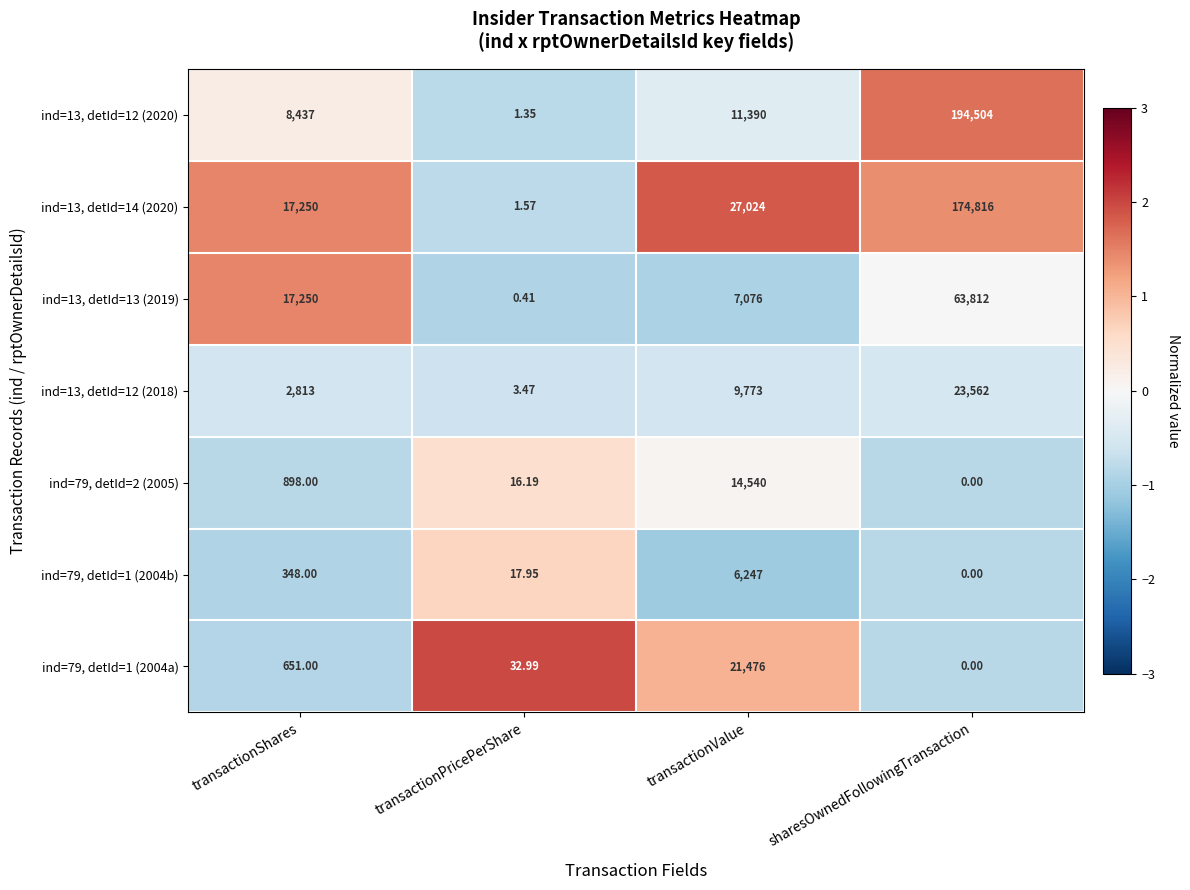

List the labels in order of ind=13, detId=13 (2019) value, largest first.

sharesOwnedFollowingTransaction, transactionShares, transactionValue, transactionPricePerShare